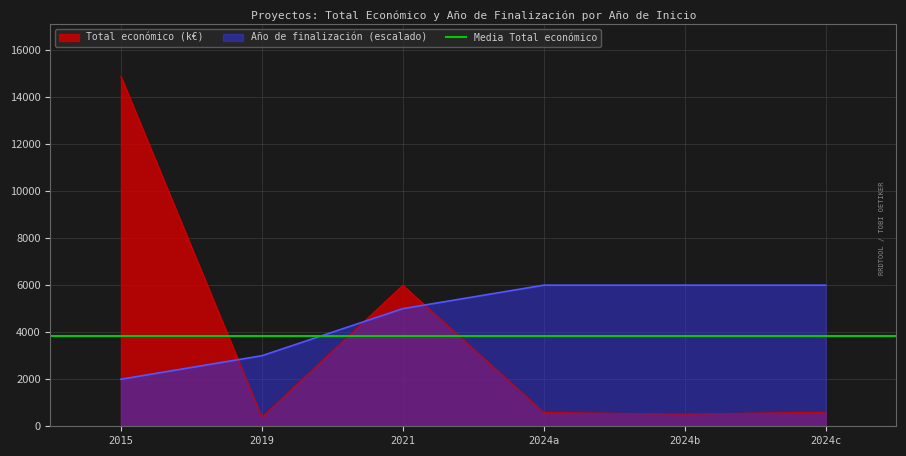

Does the chart display data point markers on the line(s)?

No